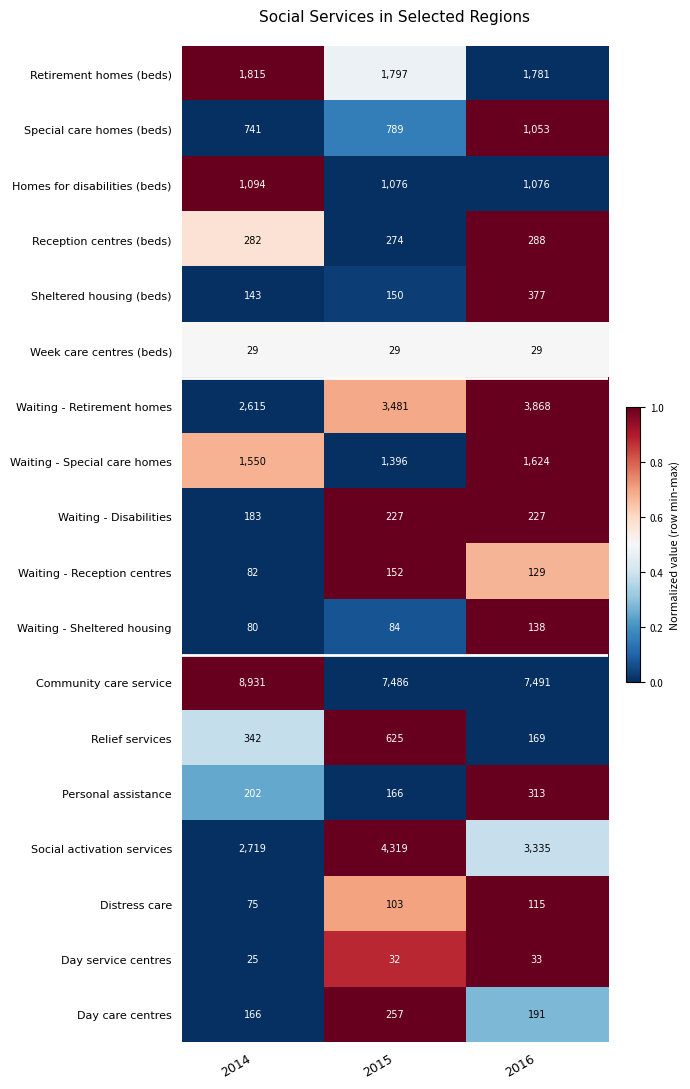

At which label is Sheltered housing (beds) closest to 260?

2015